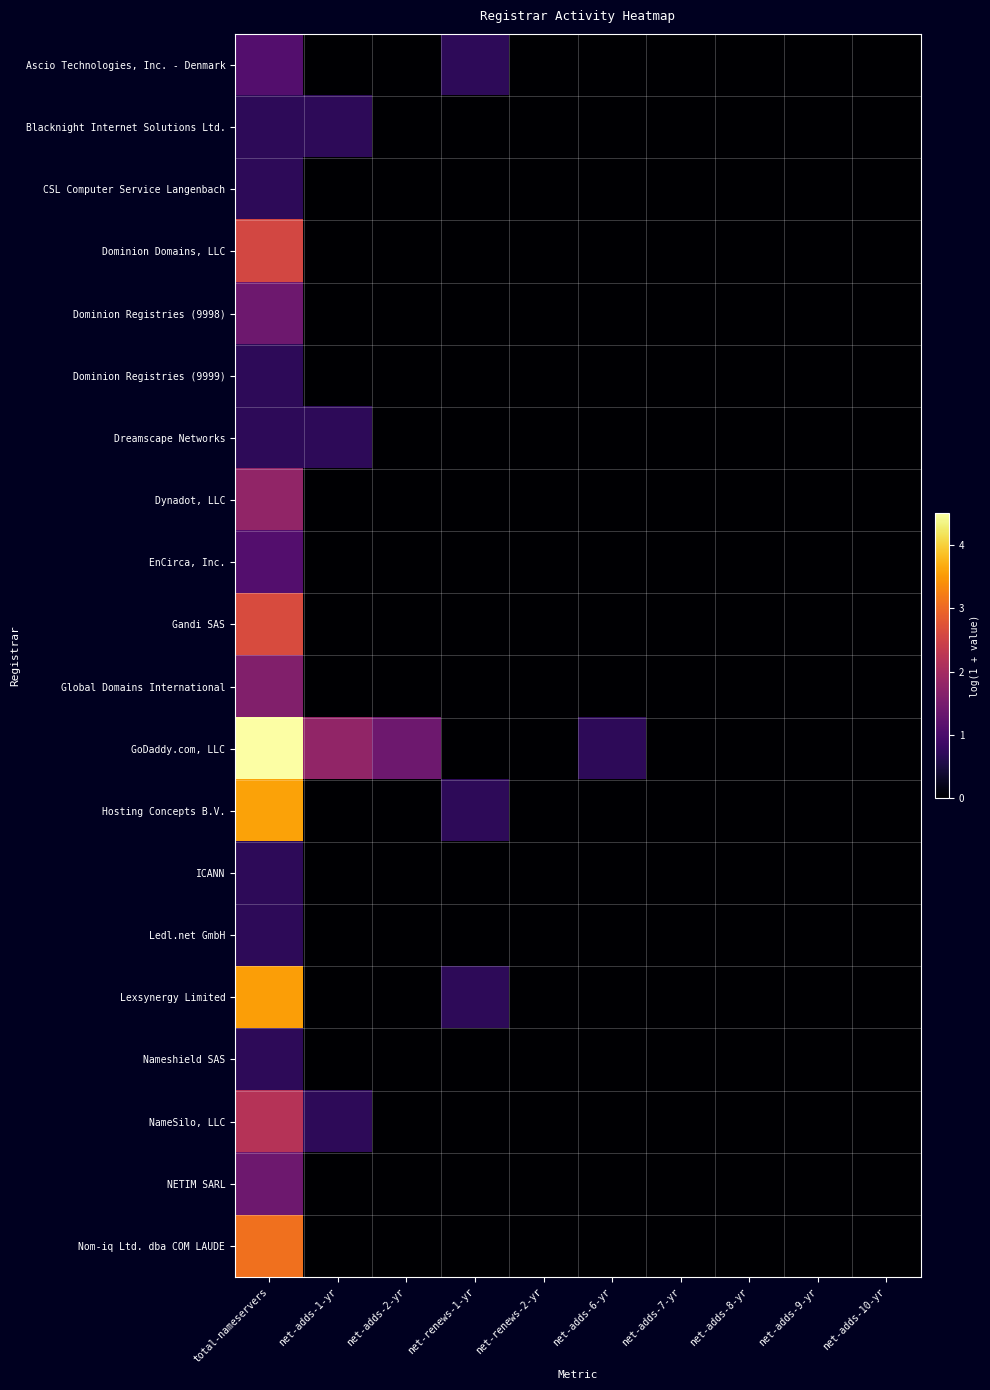

Reading left to right, extract all data points from this chart.

Ascio Technologies, Inc. - Denmark: total-nameservers=1.1	net-adds-1-yr=0.0	net-adds-2-yr=0.0	net-renews-1-yr=0.7	net-renews-2-yr=0.0	net-adds-6-yr=0.0	net-adds-7-yr=0.0	net-adds-8-yr=0.0	net-adds-9-yr=0.0	net-adds-10-yr=0.0
Blacknight Internet Solutions Ltd.: total-nameservers=0.7	net-adds-1-yr=0.7	net-adds-2-yr=0.0	net-renews-1-yr=0.0	net-renews-2-yr=0.0	net-adds-6-yr=0.0	net-adds-7-yr=0.0	net-adds-8-yr=0.0	net-adds-9-yr=0.0	net-adds-10-yr=0.0
CSL Computer Service Langenbach: total-nameservers=0.7	net-adds-1-yr=0.0	net-adds-2-yr=0.0	net-renews-1-yr=0.0	net-renews-2-yr=0.0	net-adds-6-yr=0.0	net-adds-7-yr=0.0	net-adds-8-yr=0.0	net-adds-9-yr=0.0	net-adds-10-yr=0.0
Dominion Domains, LLC: total-nameservers=2.6	net-adds-1-yr=0.0	net-adds-2-yr=0.0	net-renews-1-yr=0.0	net-renews-2-yr=0.0	net-adds-6-yr=0.0	net-adds-7-yr=0.0	net-adds-8-yr=0.0	net-adds-9-yr=0.0	net-adds-10-yr=0.0
Dominion Registries (9998): total-nameservers=1.4	net-adds-1-yr=0.0	net-adds-2-yr=0.0	net-renews-1-yr=0.0	net-renews-2-yr=0.0	net-adds-6-yr=0.0	net-adds-7-yr=0.0	net-adds-8-yr=0.0	net-adds-9-yr=0.0	net-adds-10-yr=0.0
Dominion Registries (9999): total-nameservers=0.7	net-adds-1-yr=0.0	net-adds-2-yr=0.0	net-renews-1-yr=0.0	net-renews-2-yr=0.0	net-adds-6-yr=0.0	net-adds-7-yr=0.0	net-adds-8-yr=0.0	net-adds-9-yr=0.0	net-adds-10-yr=0.0
Dreamscape Networks: total-nameservers=0.7	net-adds-1-yr=0.7	net-adds-2-yr=0.0	net-renews-1-yr=0.0	net-renews-2-yr=0.0	net-adds-6-yr=0.0	net-adds-7-yr=0.0	net-adds-8-yr=0.0	net-adds-9-yr=0.0	net-adds-10-yr=0.0
Dynadot, LLC: total-nameservers=1.8	net-adds-1-yr=0.0	net-adds-2-yr=0.0	net-renews-1-yr=0.0	net-renews-2-yr=0.0	net-adds-6-yr=0.0	net-adds-7-yr=0.0	net-adds-8-yr=0.0	net-adds-9-yr=0.0	net-adds-10-yr=0.0
EnCirca, Inc.: total-nameservers=1.1	net-adds-1-yr=0.0	net-adds-2-yr=0.0	net-renews-1-yr=0.0	net-renews-2-yr=0.0	net-adds-6-yr=0.0	net-adds-7-yr=0.0	net-adds-8-yr=0.0	net-adds-9-yr=0.0	net-adds-10-yr=0.0
Gandi SAS: total-nameservers=2.6	net-adds-1-yr=0.0	net-adds-2-yr=0.0	net-renews-1-yr=0.0	net-renews-2-yr=0.0	net-adds-6-yr=0.0	net-adds-7-yr=0.0	net-adds-8-yr=0.0	net-adds-9-yr=0.0	net-adds-10-yr=0.0
Global Domains International: total-nameservers=1.6	net-adds-1-yr=0.0	net-adds-2-yr=0.0	net-renews-1-yr=0.0	net-renews-2-yr=0.0	net-adds-6-yr=0.0	net-adds-7-yr=0.0	net-adds-8-yr=0.0	net-adds-9-yr=0.0	net-adds-10-yr=0.0
GoDaddy.com, LLC: total-nameservers=4.5	net-adds-1-yr=1.8	net-adds-2-yr=1.4	net-renews-1-yr=0.0	net-renews-2-yr=0.0	net-adds-6-yr=0.7	net-adds-7-yr=0.0	net-adds-8-yr=0.0	net-adds-9-yr=0.0	net-adds-10-yr=0.0
Hosting Concepts B.V.: total-nameservers=3.6	net-adds-1-yr=0.0	net-adds-2-yr=0.0	net-renews-1-yr=0.7	net-renews-2-yr=0.0	net-adds-6-yr=0.0	net-adds-7-yr=0.0	net-adds-8-yr=0.0	net-adds-9-yr=0.0	net-adds-10-yr=0.0
ICANN: total-nameservers=0.7	net-adds-1-yr=0.0	net-adds-2-yr=0.0	net-renews-1-yr=0.0	net-renews-2-yr=0.0	net-adds-6-yr=0.0	net-adds-7-yr=0.0	net-adds-8-yr=0.0	net-adds-9-yr=0.0	net-adds-10-yr=0.0
Ledl.net GmbH: total-nameservers=0.7	net-adds-1-yr=0.0	net-adds-2-yr=0.0	net-renews-1-yr=0.0	net-renews-2-yr=0.0	net-adds-6-yr=0.0	net-adds-7-yr=0.0	net-adds-8-yr=0.0	net-adds-9-yr=0.0	net-adds-10-yr=0.0
Lexsynergy Limited: total-nameservers=3.6	net-adds-1-yr=0.0	net-adds-2-yr=0.0	net-renews-1-yr=0.7	net-renews-2-yr=0.0	net-adds-6-yr=0.0	net-adds-7-yr=0.0	net-adds-8-yr=0.0	net-adds-9-yr=0.0	net-adds-10-yr=0.0
Nameshield SAS: total-nameservers=0.7	net-adds-1-yr=0.0	net-adds-2-yr=0.0	net-renews-1-yr=0.0	net-renews-2-yr=0.0	net-adds-6-yr=0.0	net-adds-7-yr=0.0	net-adds-8-yr=0.0	net-adds-9-yr=0.0	net-adds-10-yr=0.0
NameSilo, LLC: total-nameservers=2.2	net-adds-1-yr=0.7	net-adds-2-yr=0.0	net-renews-1-yr=0.0	net-renews-2-yr=0.0	net-adds-6-yr=0.0	net-adds-7-yr=0.0	net-adds-8-yr=0.0	net-adds-9-yr=0.0	net-adds-10-yr=0.0
NETIM SARL: total-nameservers=1.4	net-adds-1-yr=0.0	net-adds-2-yr=0.0	net-renews-1-yr=0.0	net-renews-2-yr=0.0	net-adds-6-yr=0.0	net-adds-7-yr=0.0	net-adds-8-yr=0.0	net-adds-9-yr=0.0	net-adds-10-yr=0.0
Nom-iq Ltd. dba COM LAUDE: total-nameservers=3.1	net-adds-1-yr=0.0	net-adds-2-yr=0.0	net-renews-1-yr=0.0	net-renews-2-yr=0.0	net-adds-6-yr=0.0	net-adds-7-yr=0.0	net-adds-8-yr=0.0	net-adds-9-yr=0.0	net-adds-10-yr=0.0